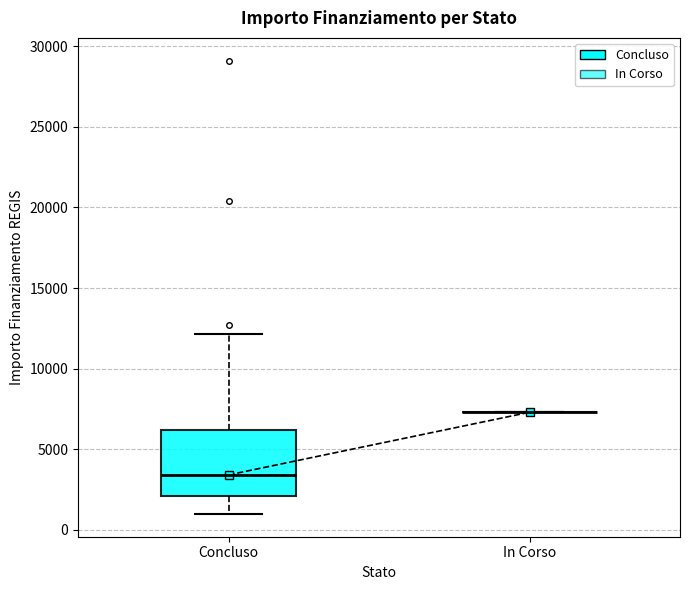

Reading left to right, read every box against the y-axis: the position of its median line, the range the box covers, and the ends of its whiskers. The values are not printed on the chart, so give them approximately, as read against the axis.

Concluso: median 3500, box 2000 to 6000, whiskers 1000 to 12000
In Corso: box collapsed to a line at 7500, whiskers 7500 to 7500